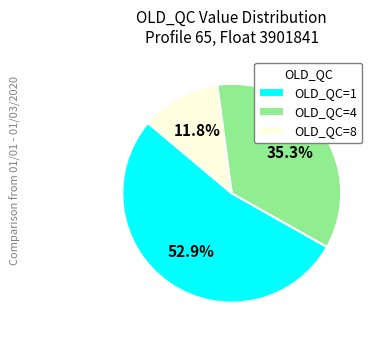

Approximately how many times larger is the value at OLD_QC=1 compared to OLD_QC=4?

1.5